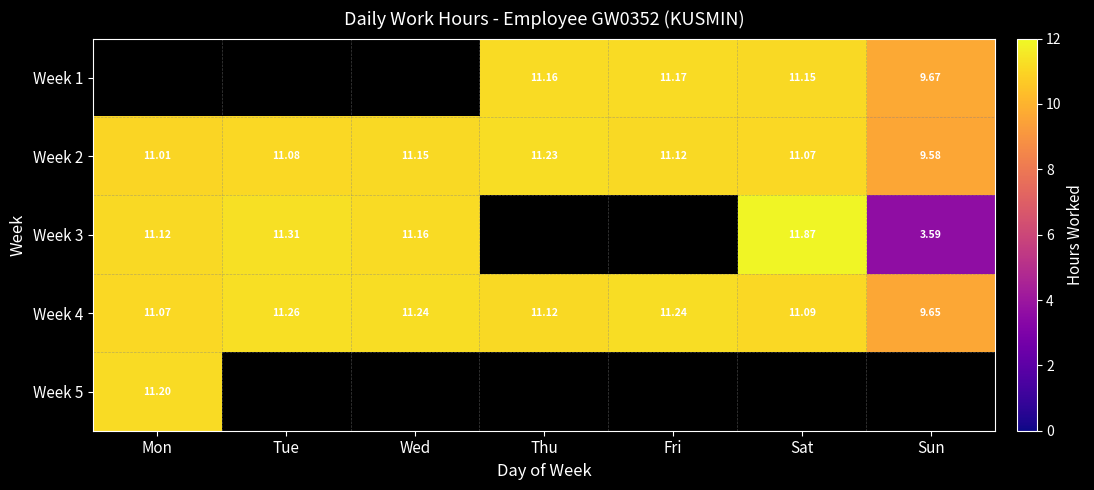

Is the value of Week 4 at Wed greater than the value of Week 2 at Wed?

Yes